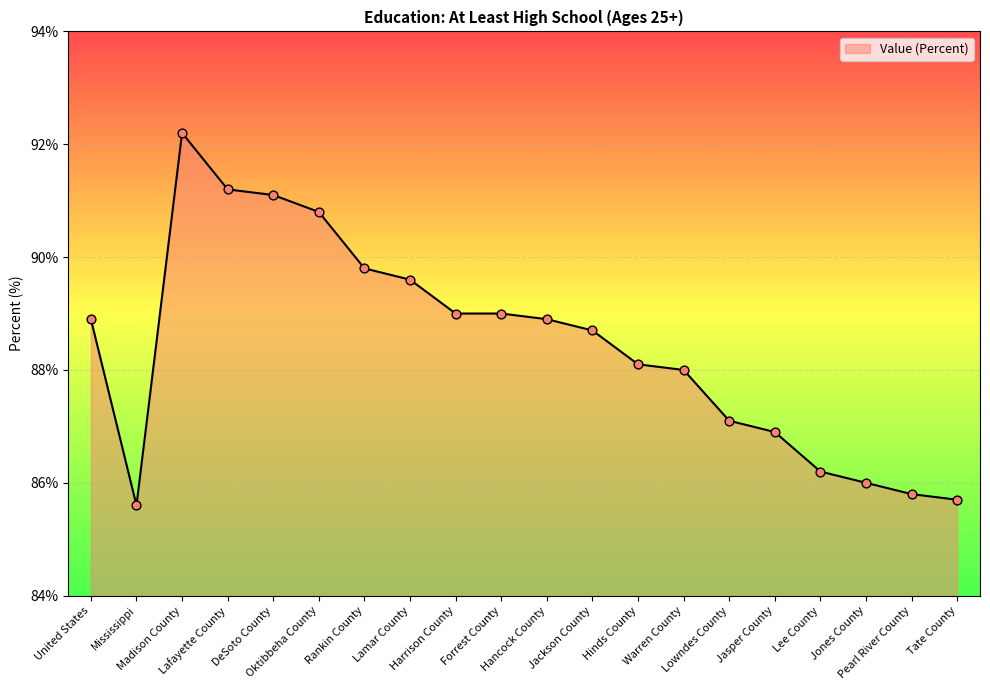

What is the change in value from Forrest County to Tate County?

-3.3